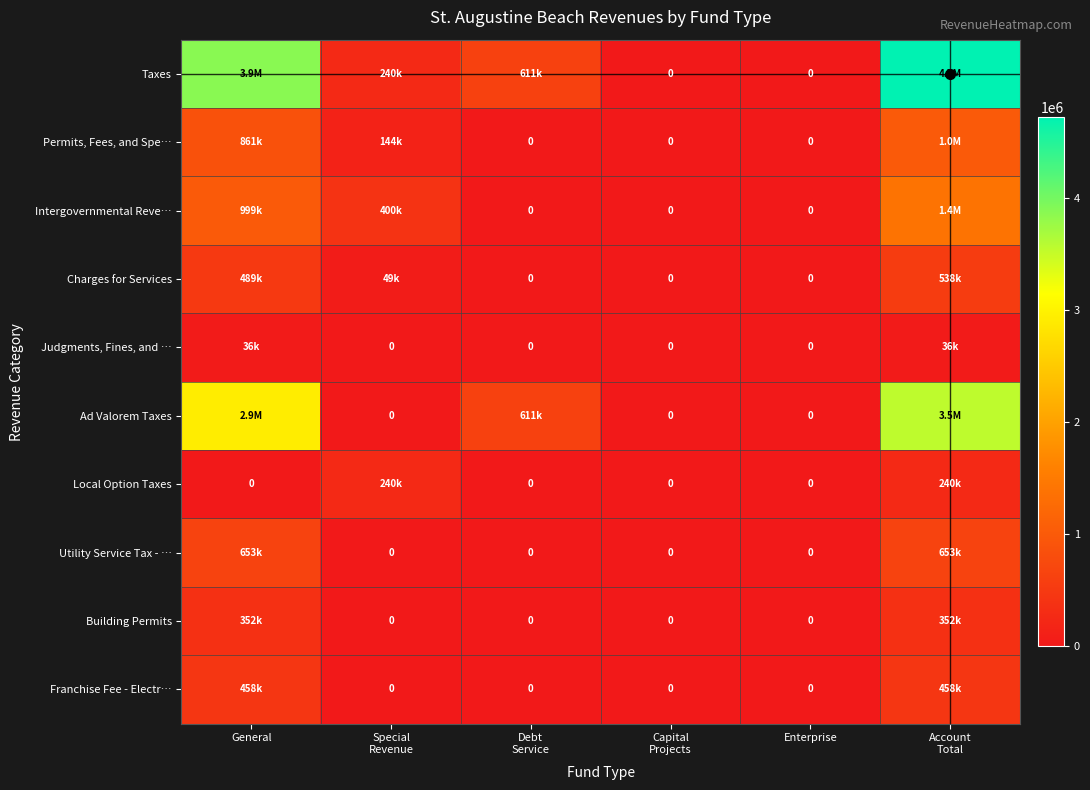

What is the difference between the second highest and second lowest values in the Judgments, Fines, and … series?

36349